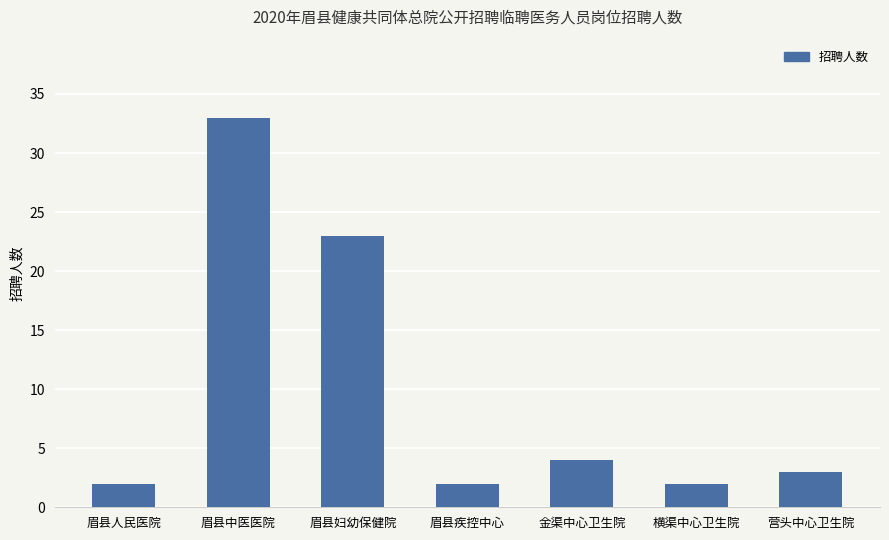

Reading left to right, extract all data points from this chart.

眉县人民医院=2	眉县中医医院=33	眉县妇幼保健院=23	眉县疾控中心=2	金渠中心卫生院=4	横渠中心卫生院=2	营头中心卫生院=3